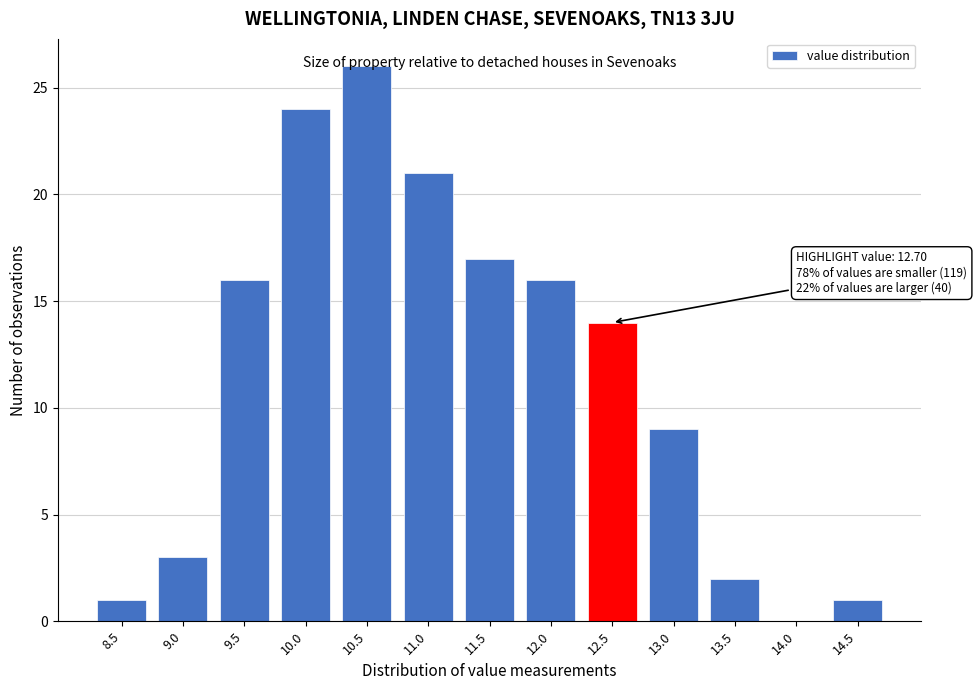

What is the sum of the values at 14.5 and 11.5?

18